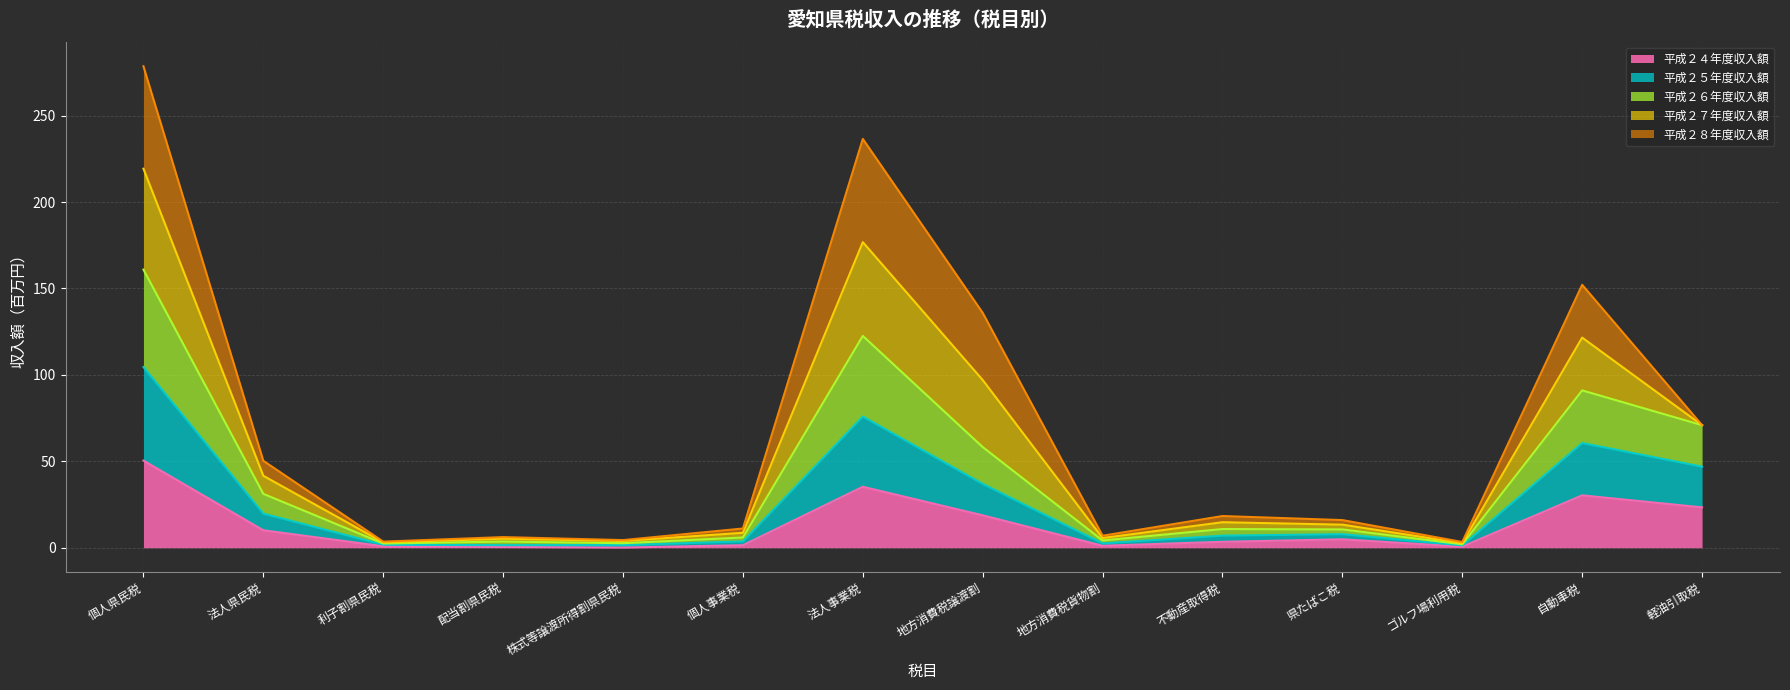

At which category is the sum across all series the highest?

個人県民税